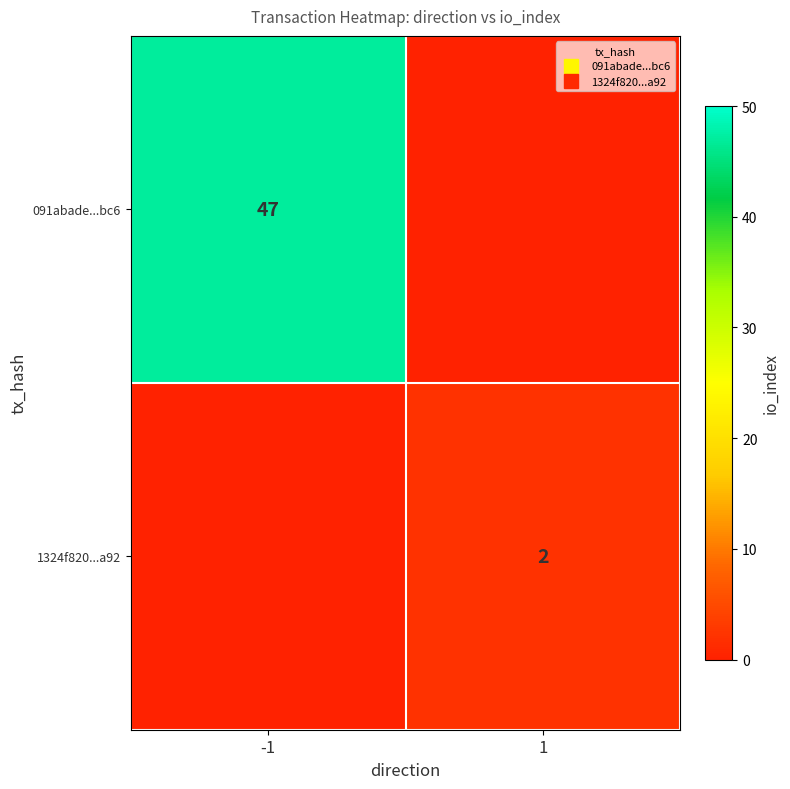

At which category does the chart reach its minimum across all series?

1